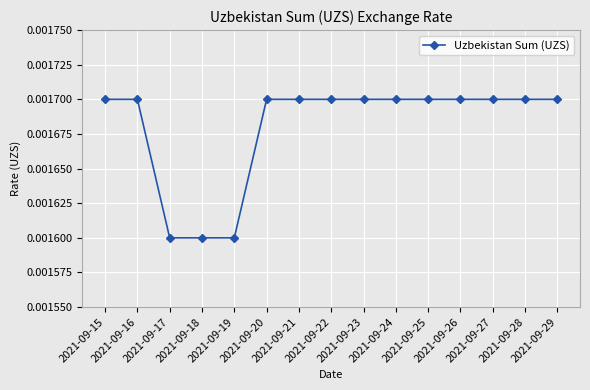

How many lines are shown in the chart?

1